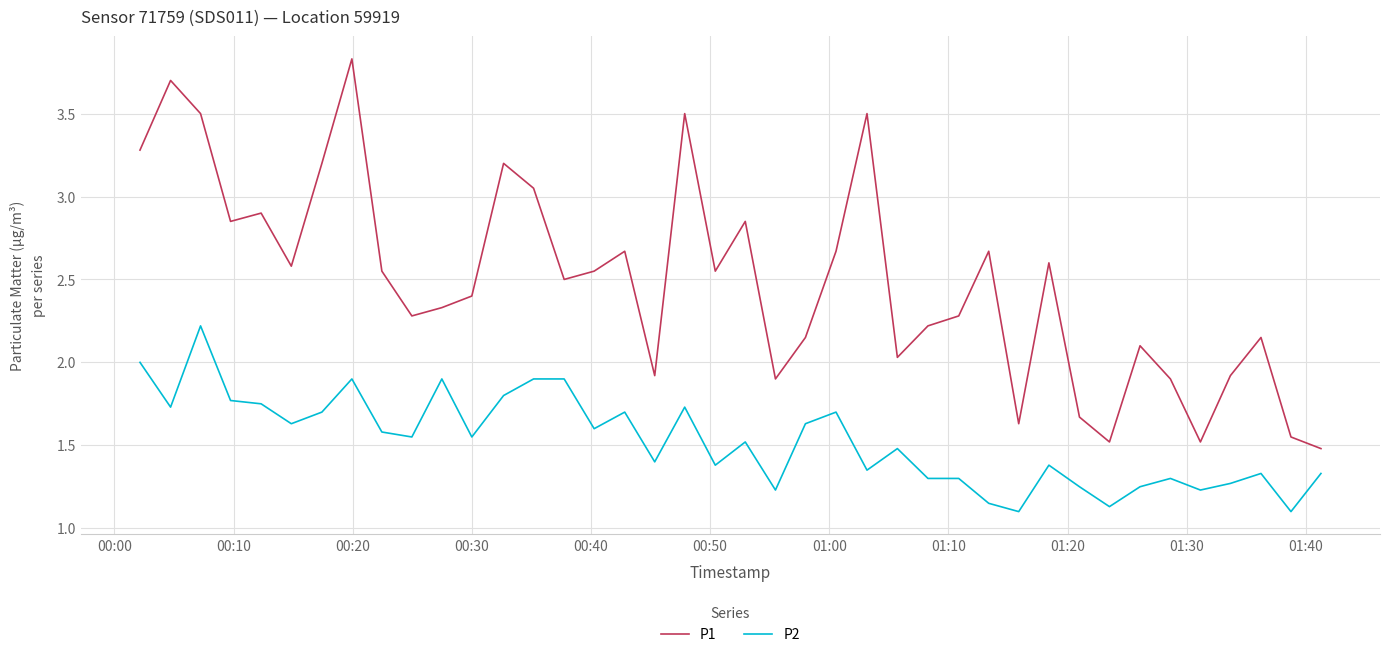

Which series has the largest total across all categories?

P1